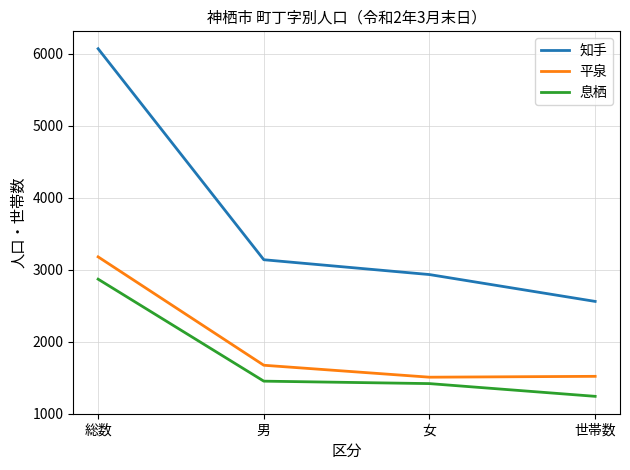

Which series has the widest spread of values?

知手